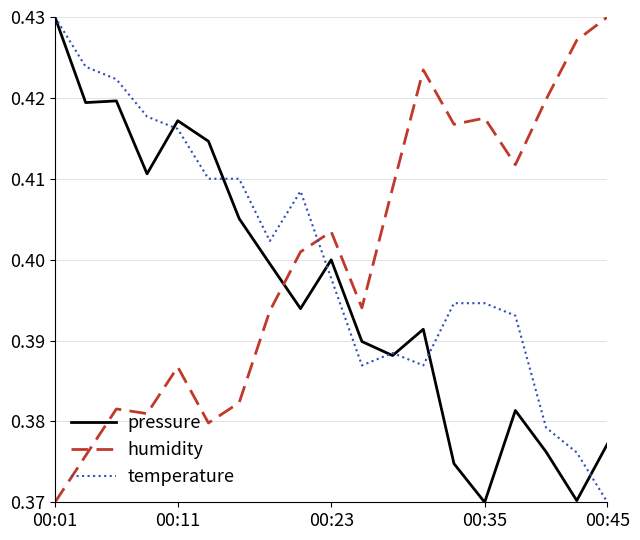

How many humidity values are between 0 and 1?

19